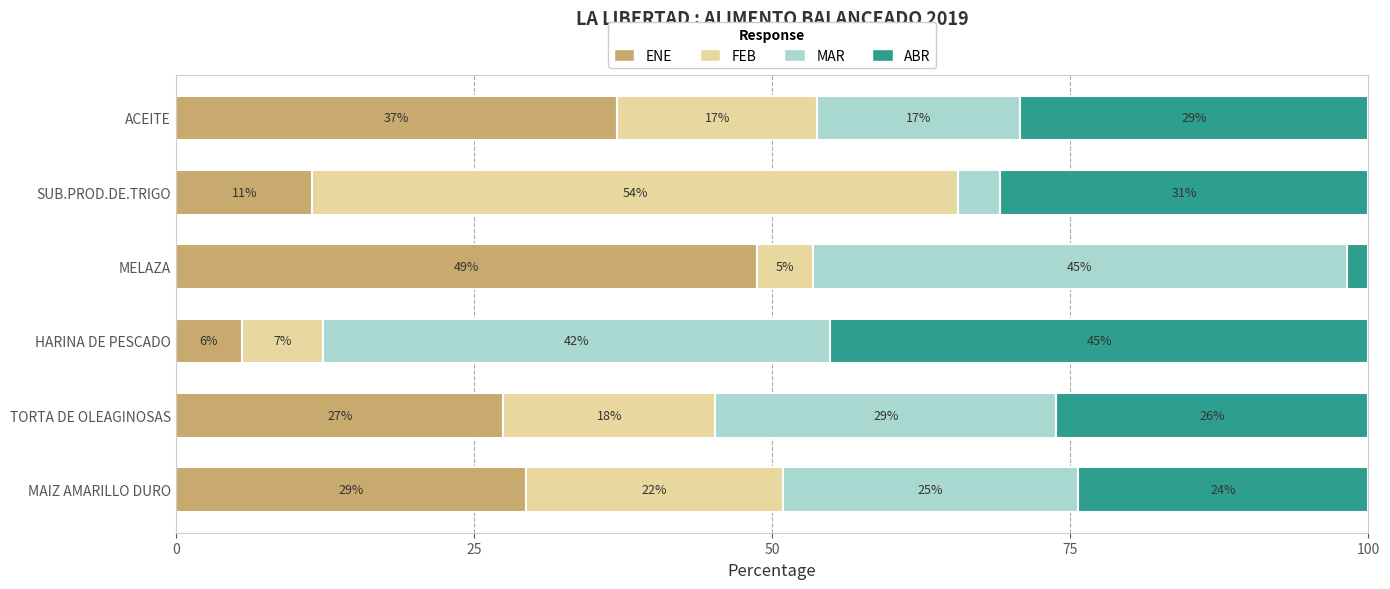

How many bars are there in total?

24